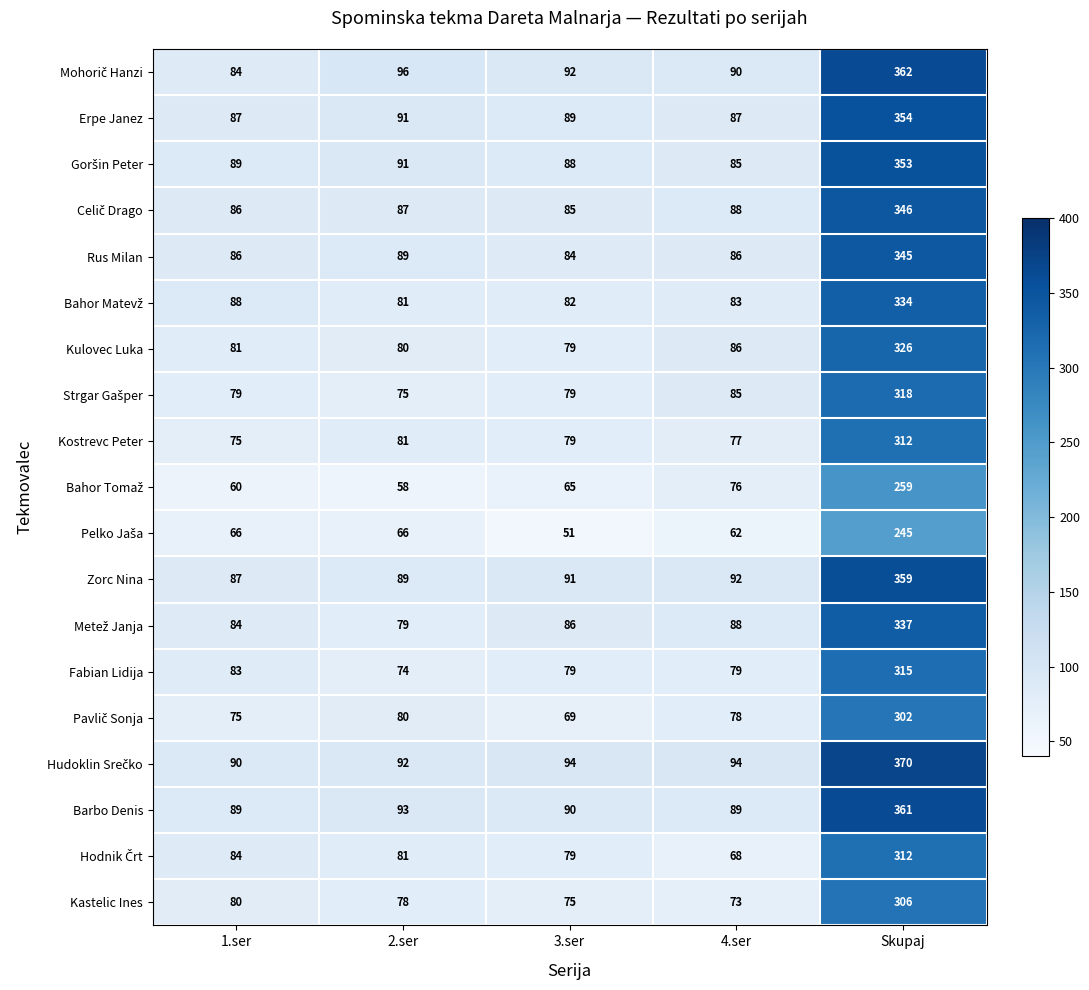

True or false: Fabian Lidija has a value of 43 at 3.ser.

False